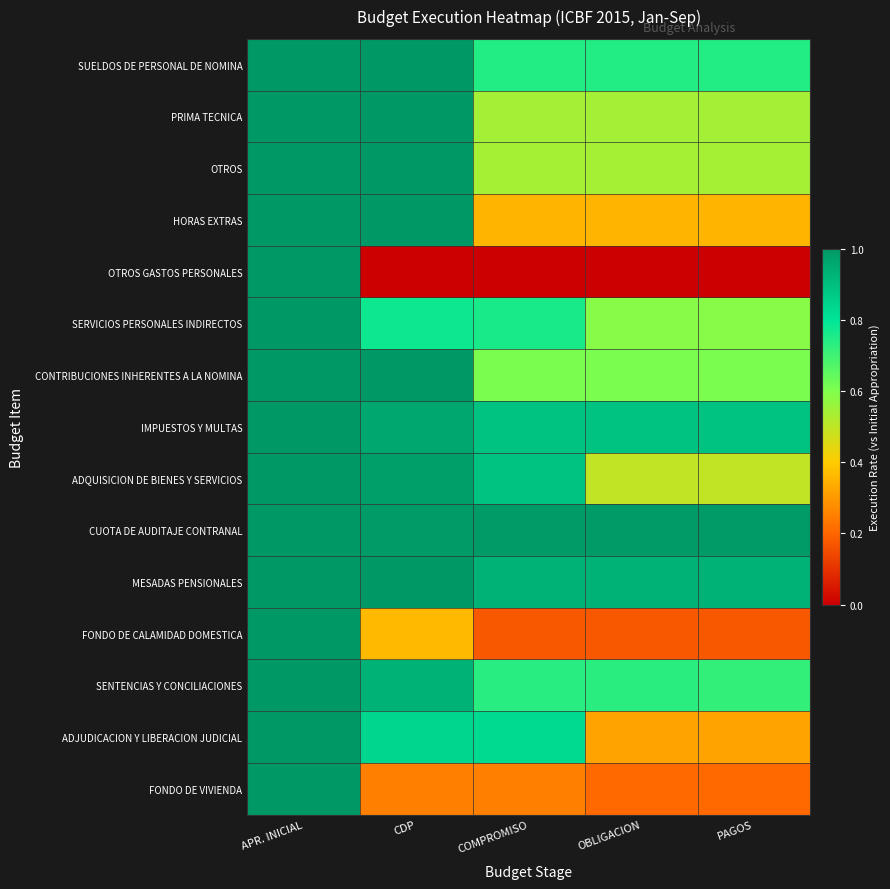

Which series has the largest total across all categories?

CUOTA DE AUDITAJE CONTRANAL